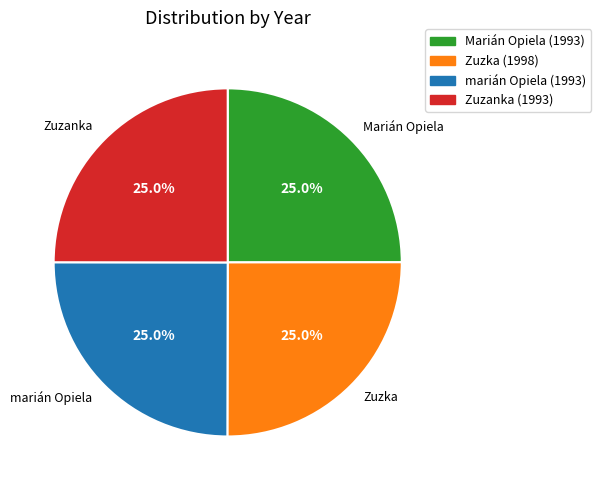

What portion of the pie excludes Marián Opiela?

75.0%